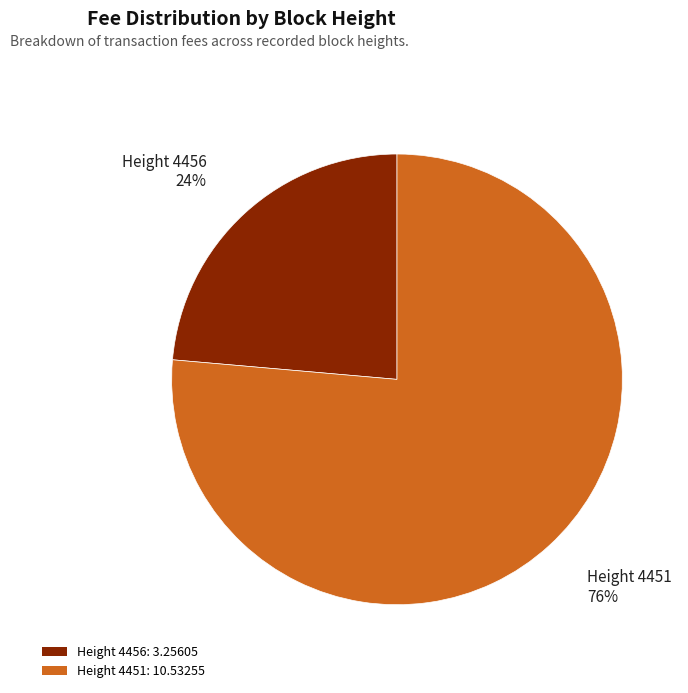

Which category has the smallest portion of the pie?

Height 4456